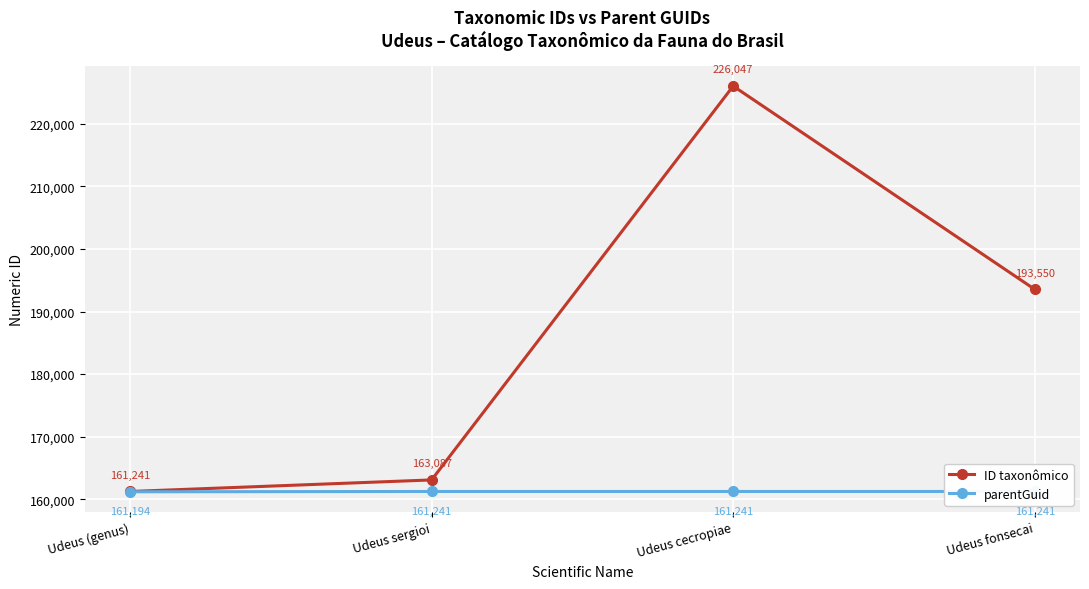

True or false: ID taxonômico and parentGuid intersect in this chart.

False